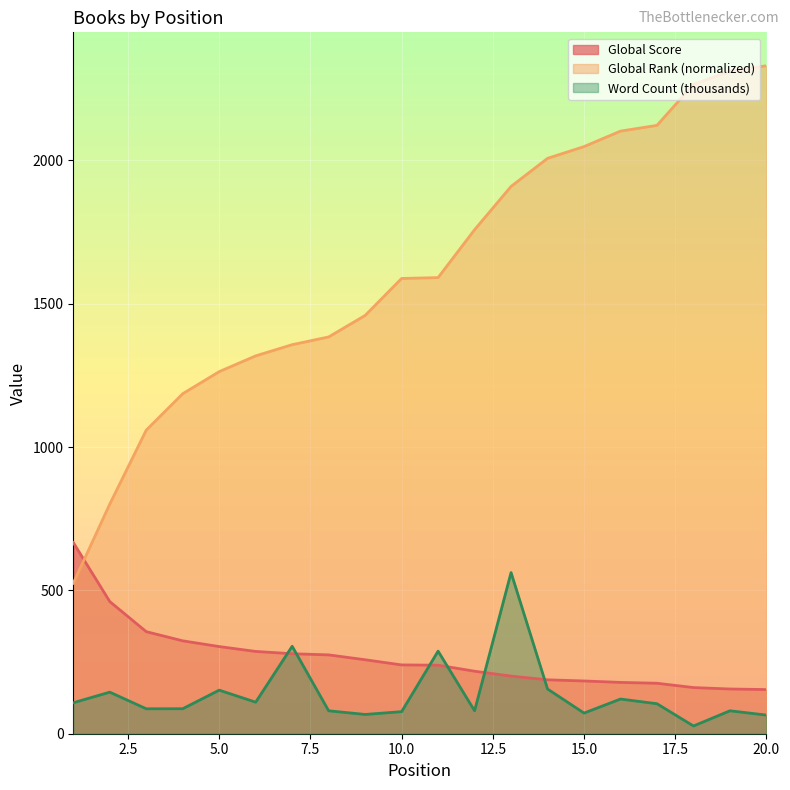

What is the minimum value for Global Rank (normalized)?

525.0